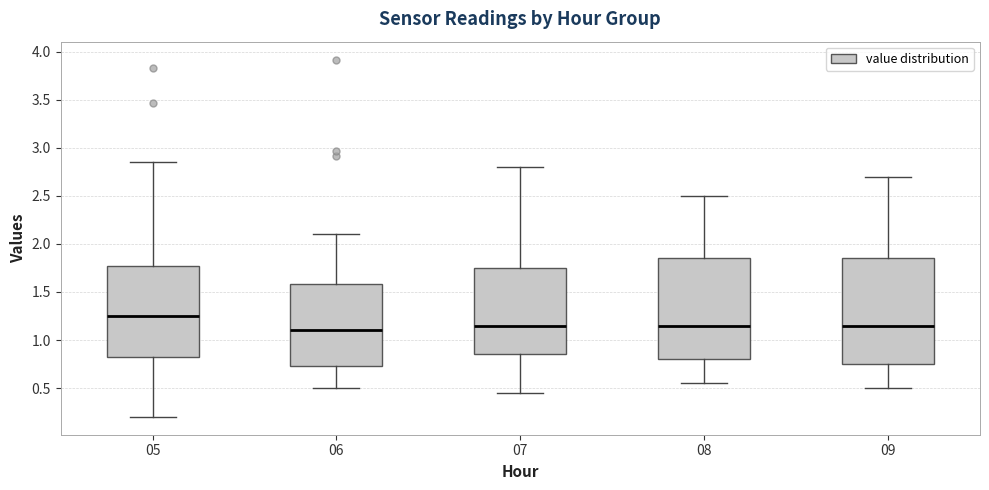

Reading left to right, transcribe this box plot: for each box, give where its median line is, the range the box spans, and where its two whiskers end, as read against the y-axis. The values are not printed on the chart, so give them approximately, as read against the axis.

05: median 1.25, box 0.80 to 1.75, whiskers 0.20 to 2.85
06: median 1.10, box 0.75 to 1.60, whiskers 0.50 to 2.10
07: median 1.15, box 0.85 to 1.75, whiskers 0.45 to 2.80
08: median 1.15, box 0.80 to 1.85, whiskers 0.55 to 2.50
09: median 1.15, box 0.75 to 1.85, whiskers 0.50 to 2.70